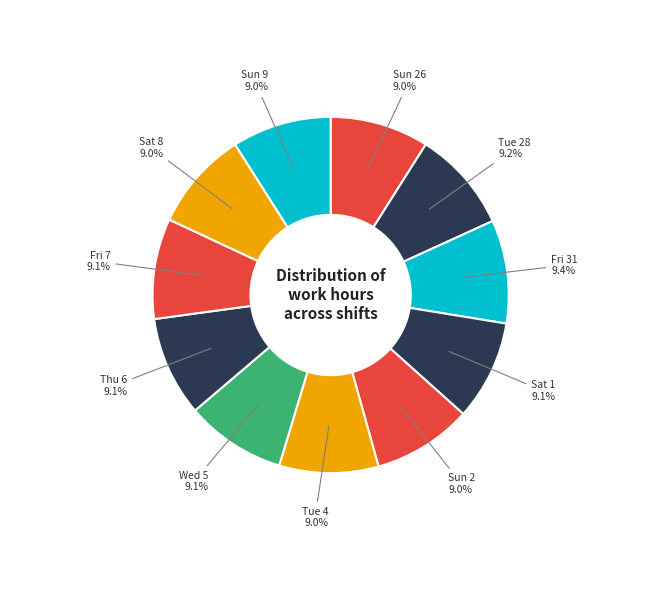

How many slices are in this pie chart?

11